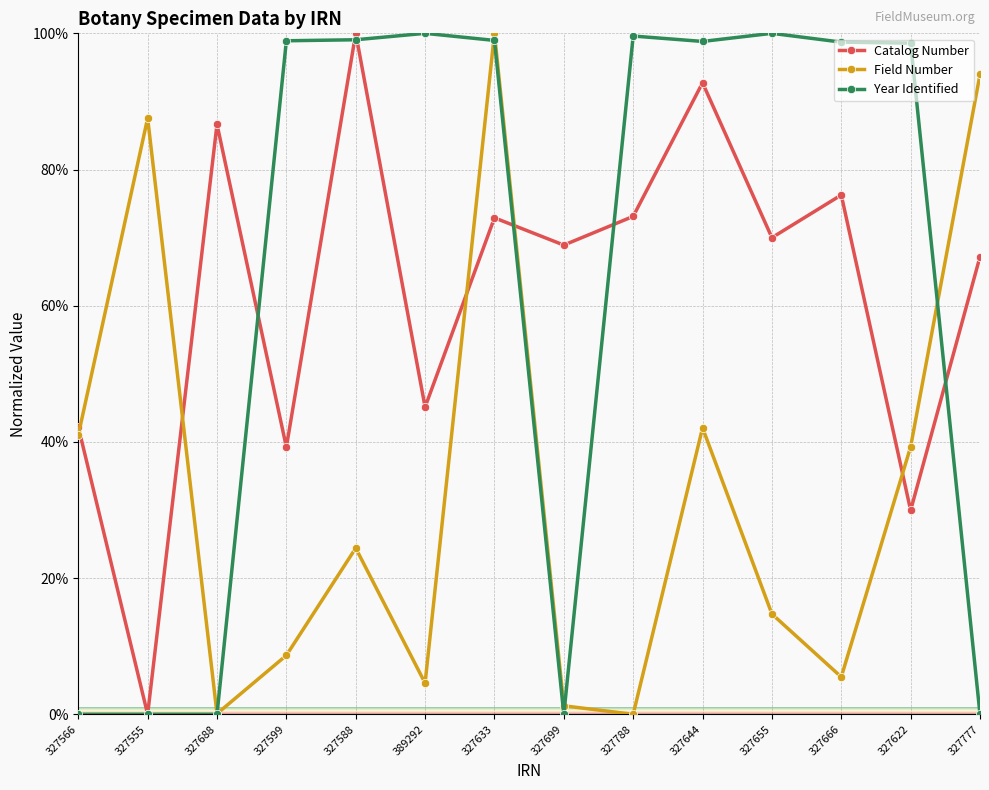

What is the greatest value displayed?

100.0